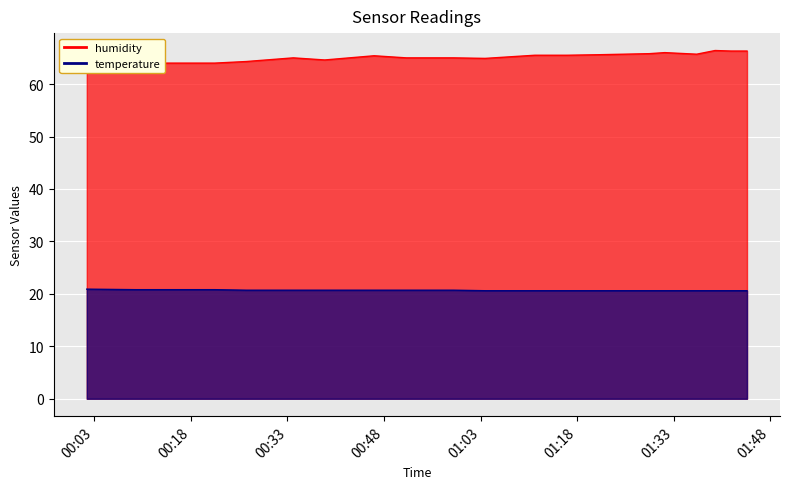

Is it true that humidity equals 41.9 at 2022-09-01T00:01:51?

False